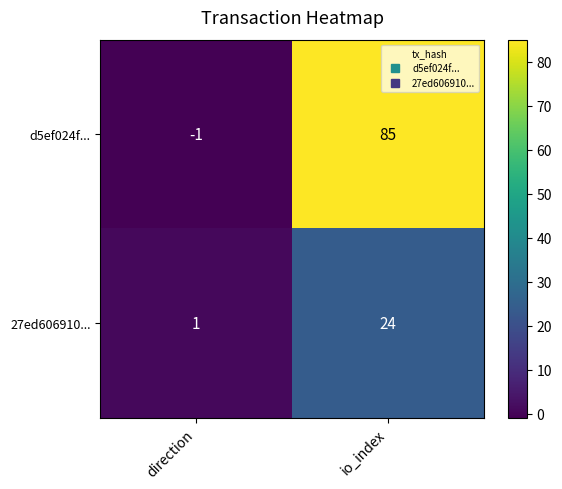

List the series in order of their peak value, lowest first.

27ed606910..., d5ef024f...